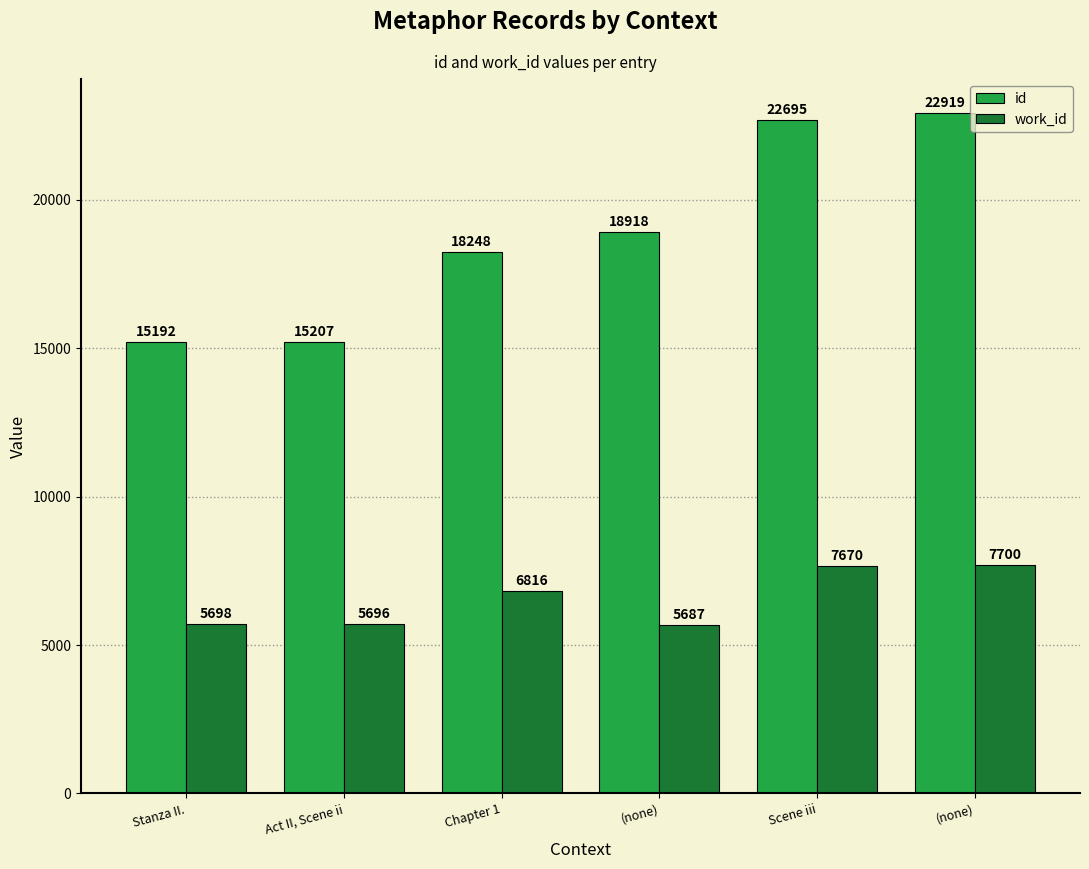

What are all the series names shown in the legend?

id, work_id